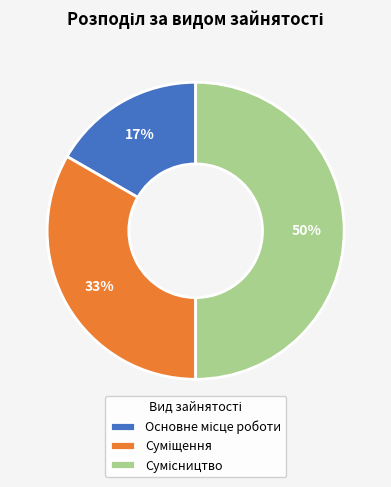

To the nearest percent, what is the difference between the largest and smallest slice percentages?

33%